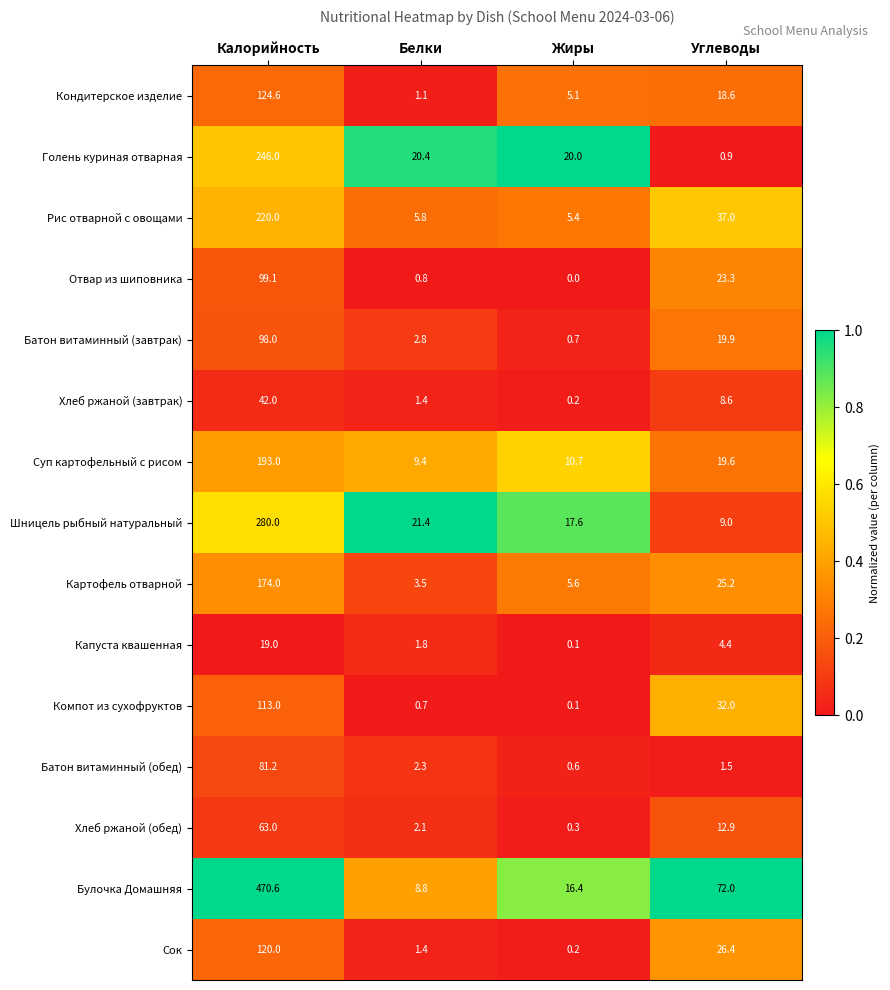

Between Калорийность and Углеводы, which series saw the biggest shift?

Булочка Домашняя